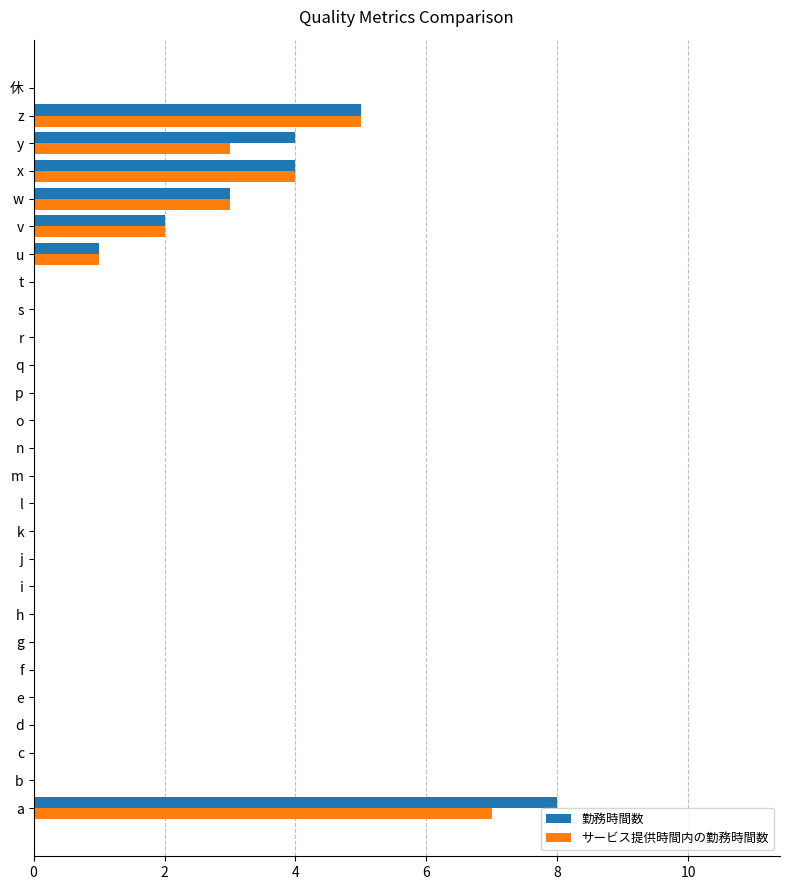

The value of 勤務時間数 at h is 0. True or false?

True